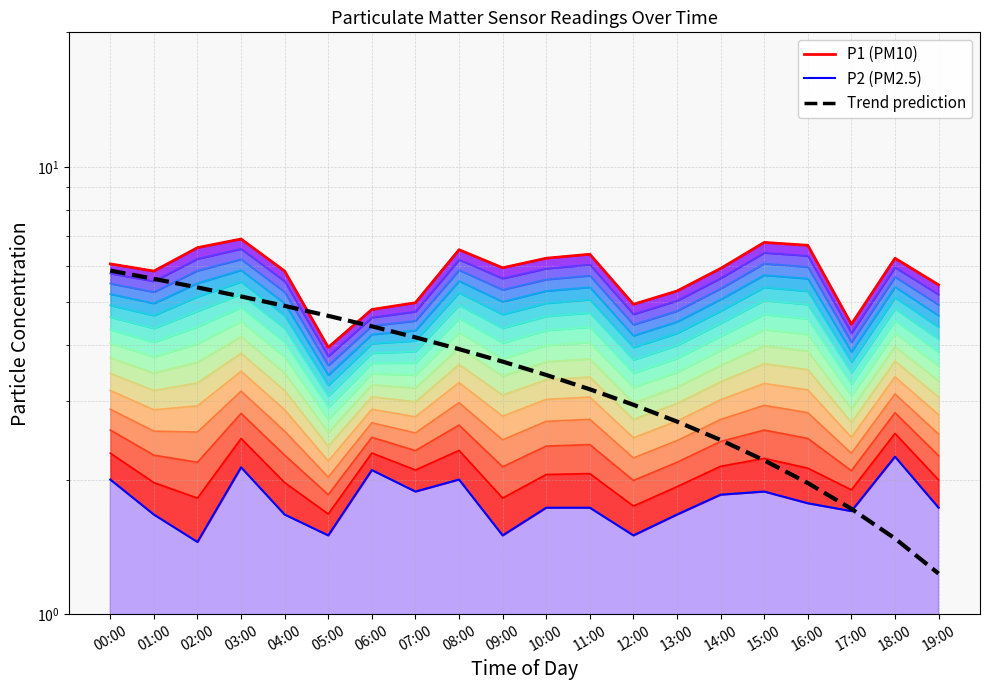

What is the maximum value for P2 (PM2.5)?

2.2